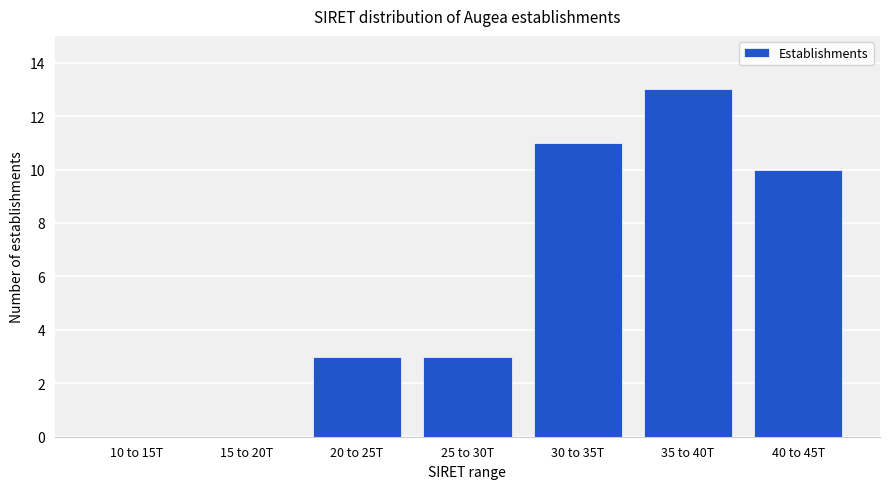

Reading left to right, transcribe all the data shown in this chart.

10 to 15T=0	15 to 20T=0	20 to 25T=3	25 to 30T=3	30 to 35T=11	35 to 40T=13	40 to 45T=10